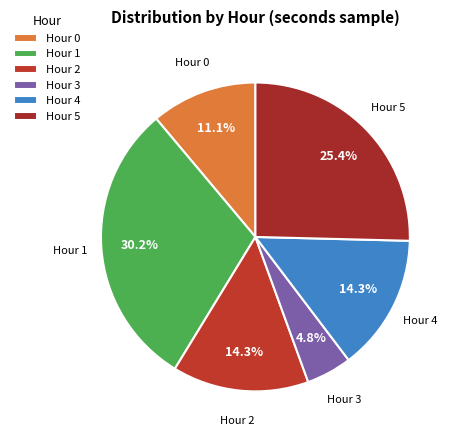

Count the number of slices in the pie.

6